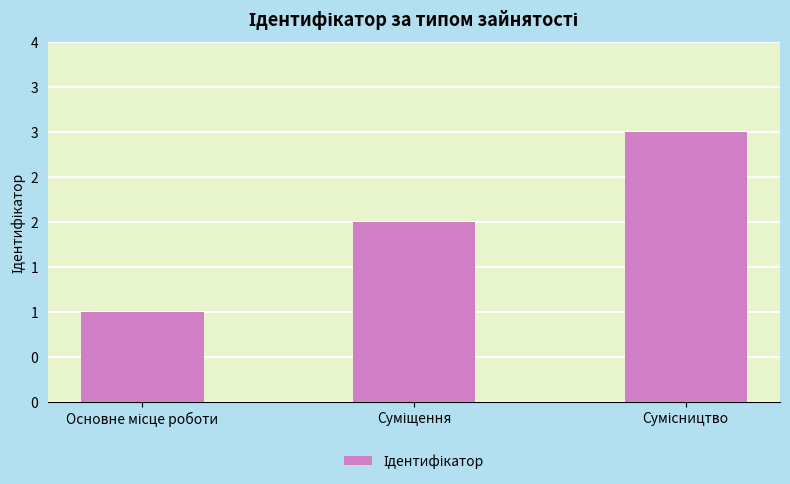

List the labels in order of value, largest first.

Сумісництво, Суміщення, Основне місце роботи